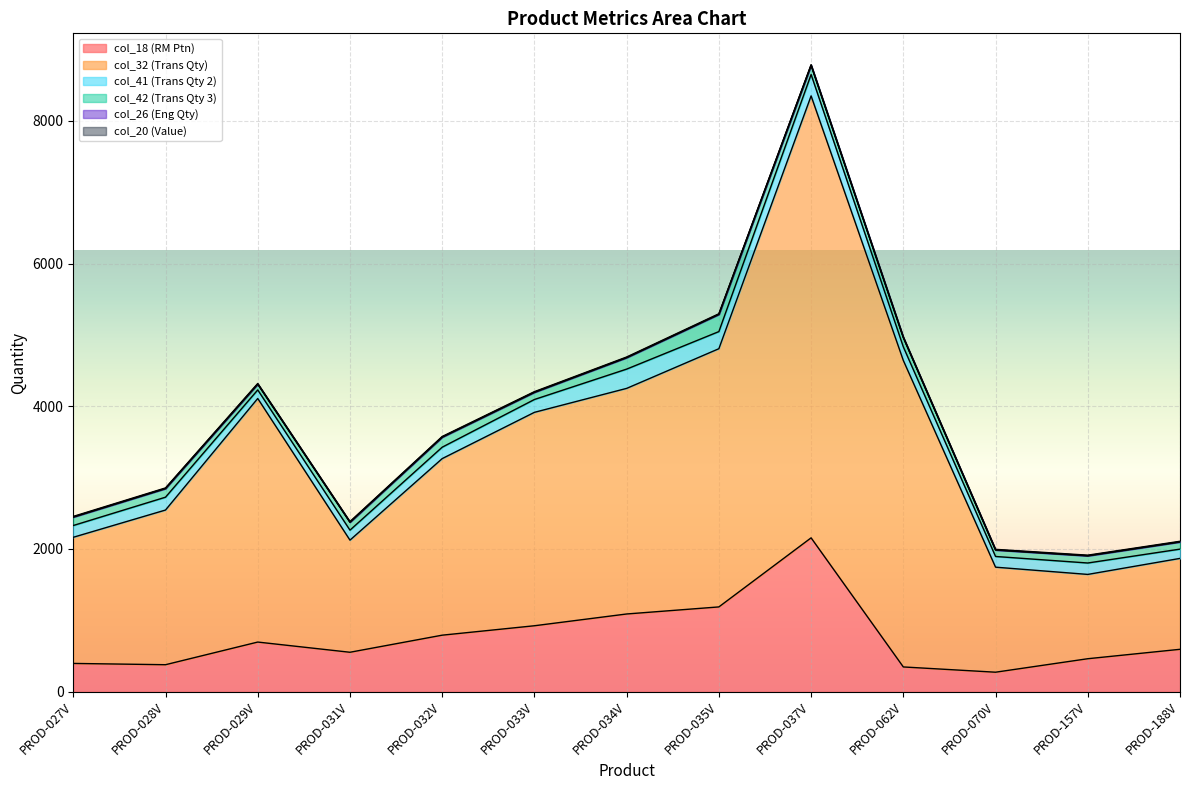

Does the chart display data point markers on the line(s)?

No